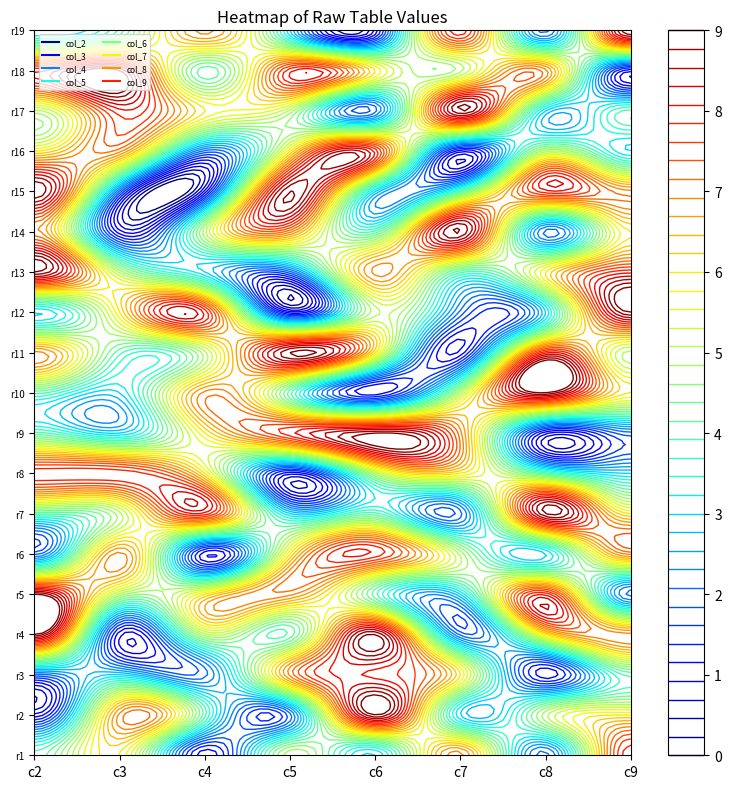

At 15, list the series in order from smallest to largest.

7, 4, 9, 8, 2, 5, 3, 6